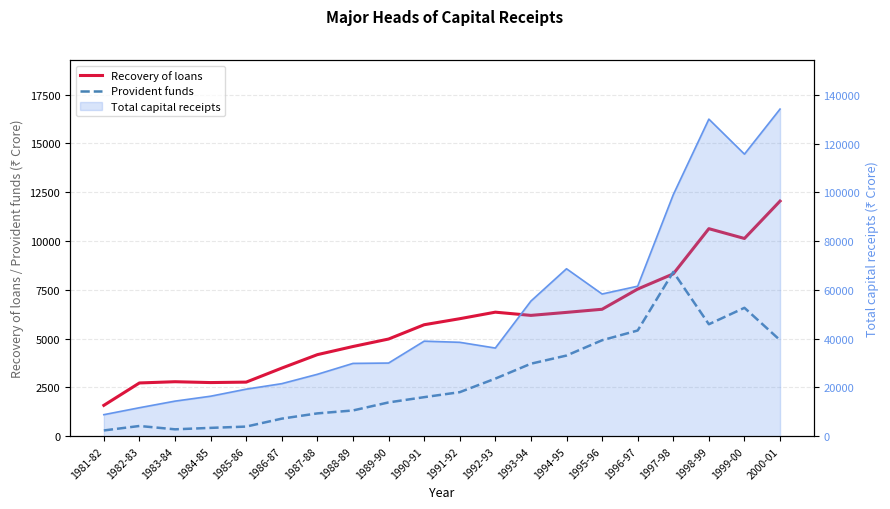

At which label does Provident funds reach its peak?

1997-98